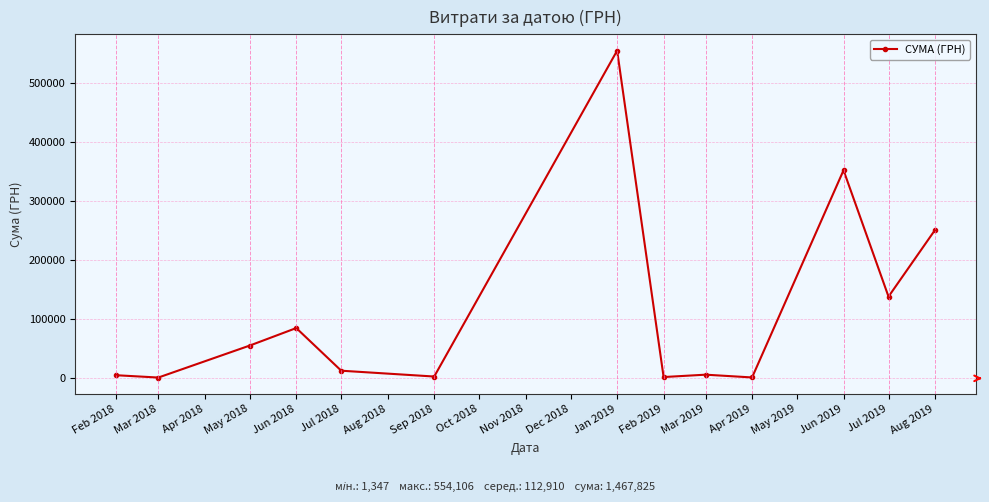

Which category has the highest value across all series?

Jan 2019